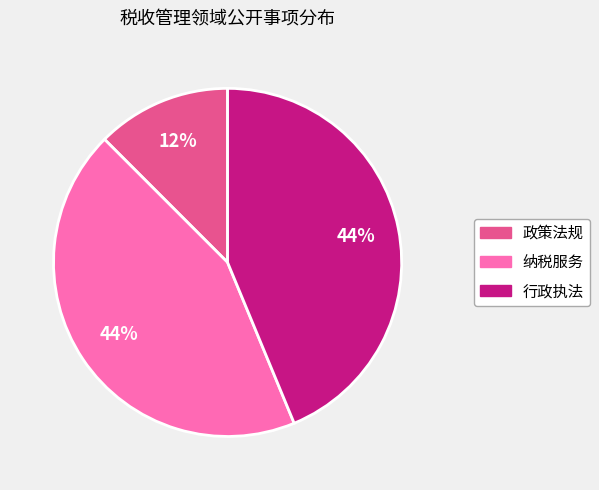

To the nearest percent, what is the combined percentage of 政策法规 and 行政执法?

56%